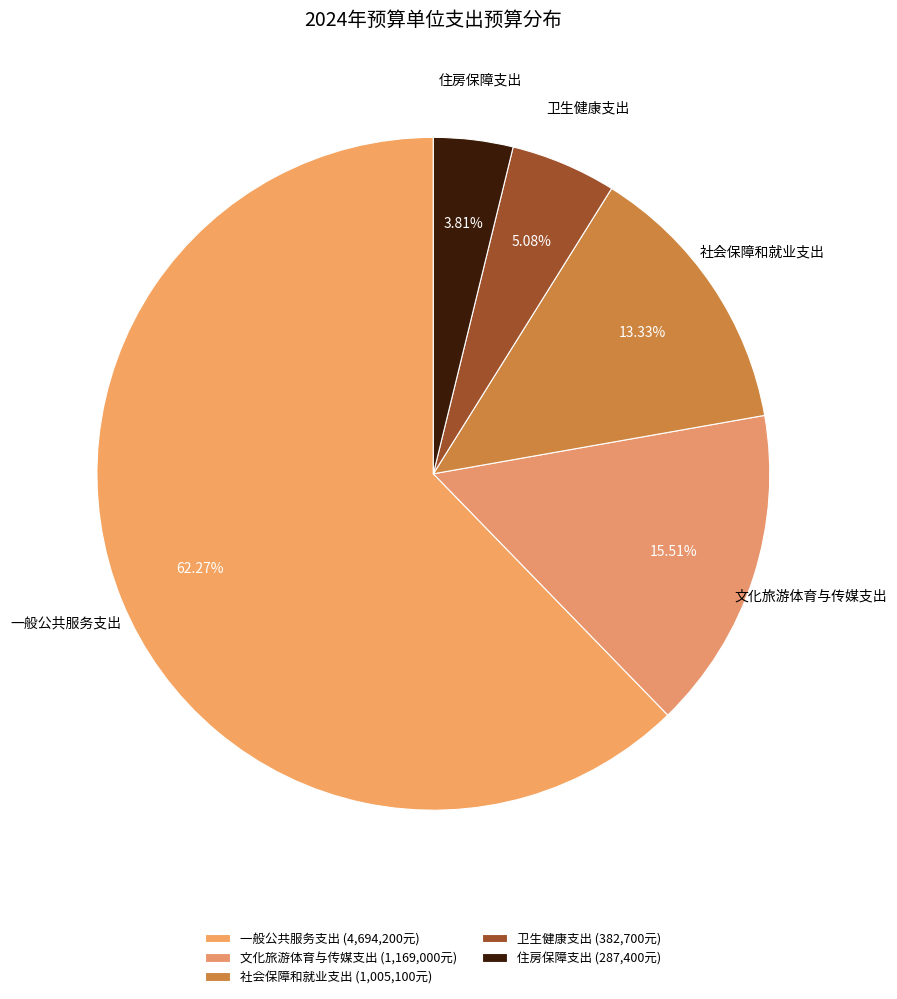

What is the total percentage of 卫生健康支出 and 住房保障支出?

8.9%